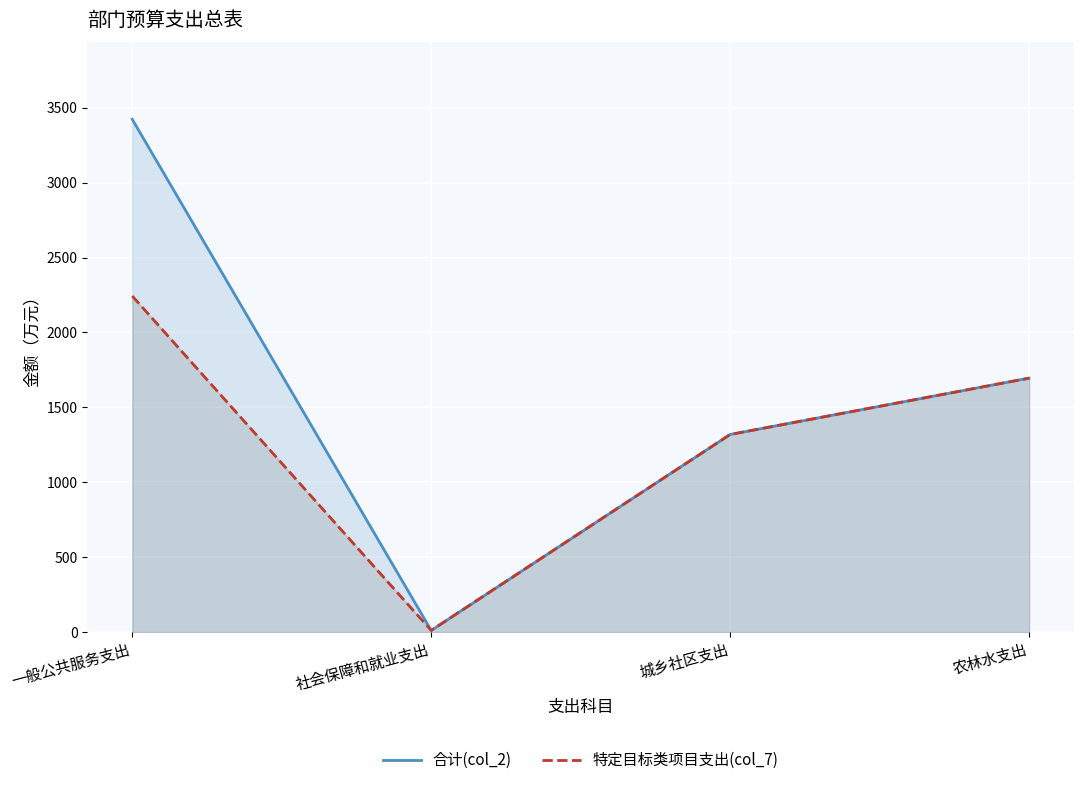

What is the label of the 3rd point from the left?

城乡社区支出